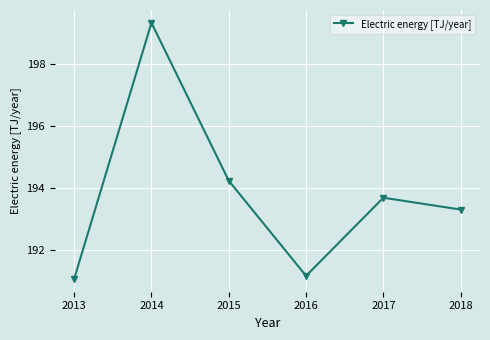

How many points are lower than both their immediate neighbors (excluding endpoints)?

1